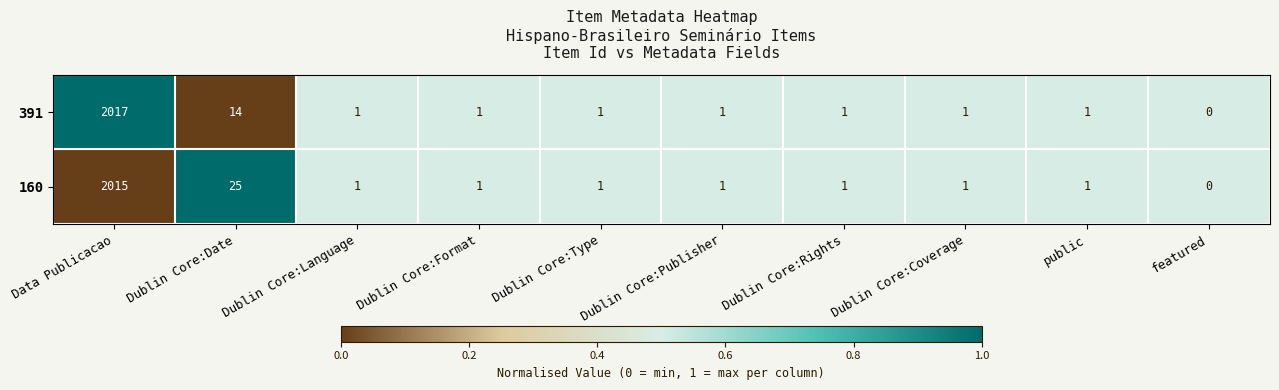

Is it true that 160 equals 1339 at Data Publicacao?

False